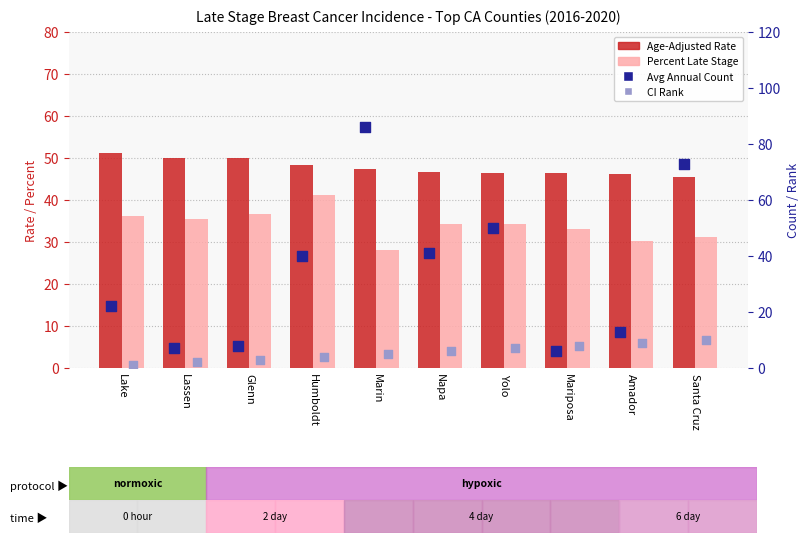

At how many categories does at least one series exceed 51?

3